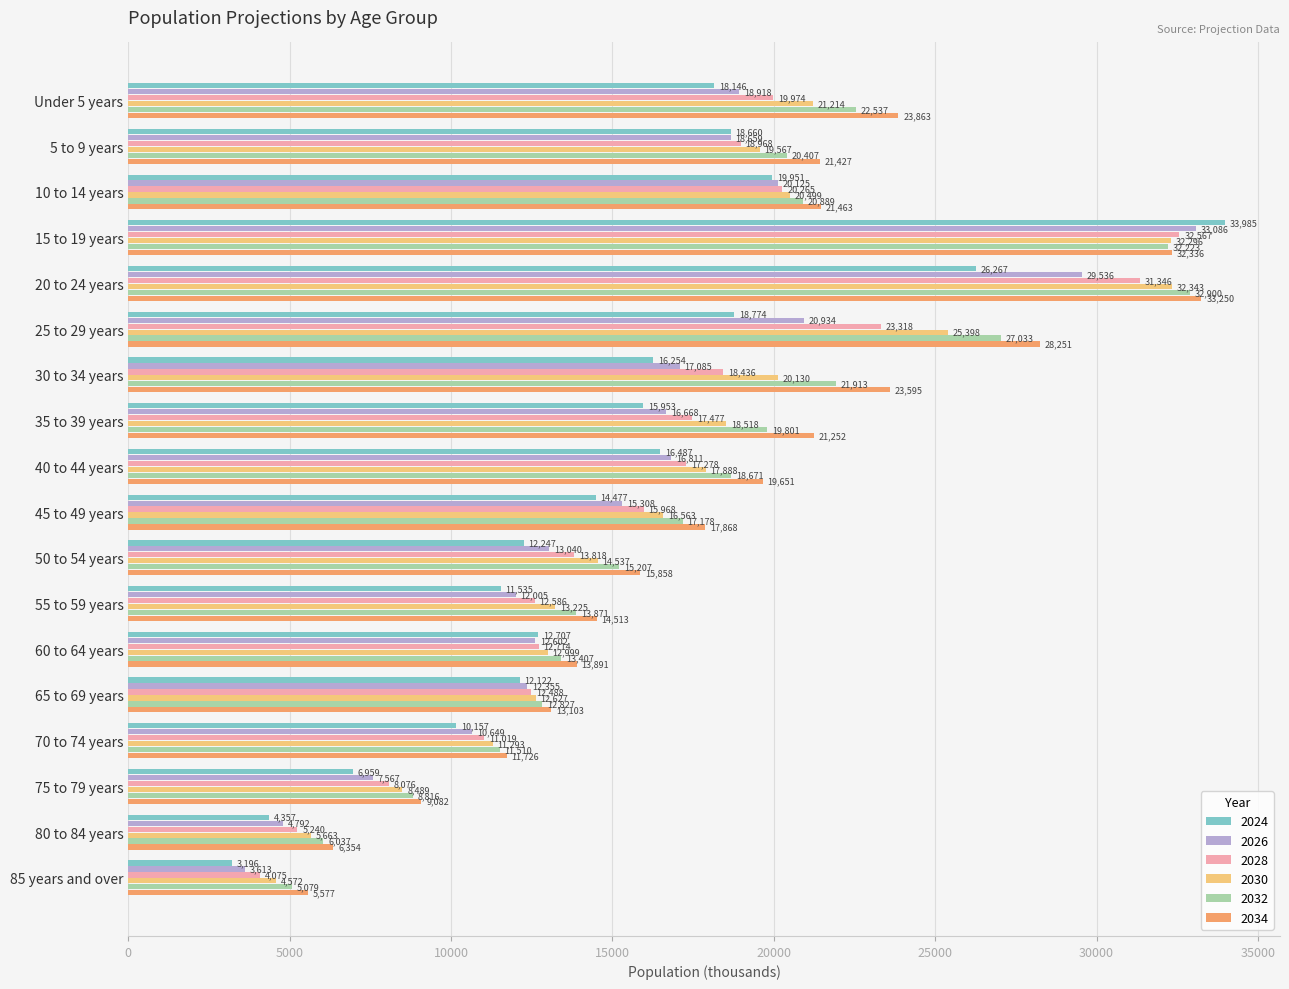

Rank the series by their average value, from lowest to highest.

2024, 2026, 2028, 2030, 2032, 2034